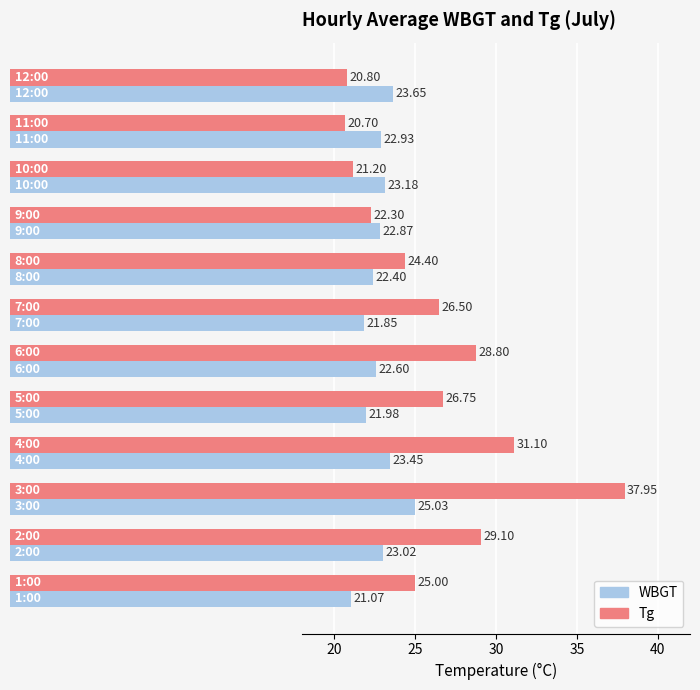

What is the maximum value for Tg?

38.0